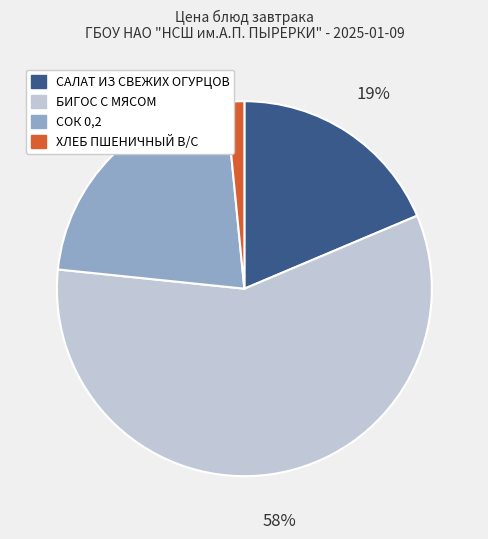

Which has a higher value, СОК 0,2 or САЛАТ ИЗ СВЕЖИХ ОГУРЦОВ?

СОК 0,2